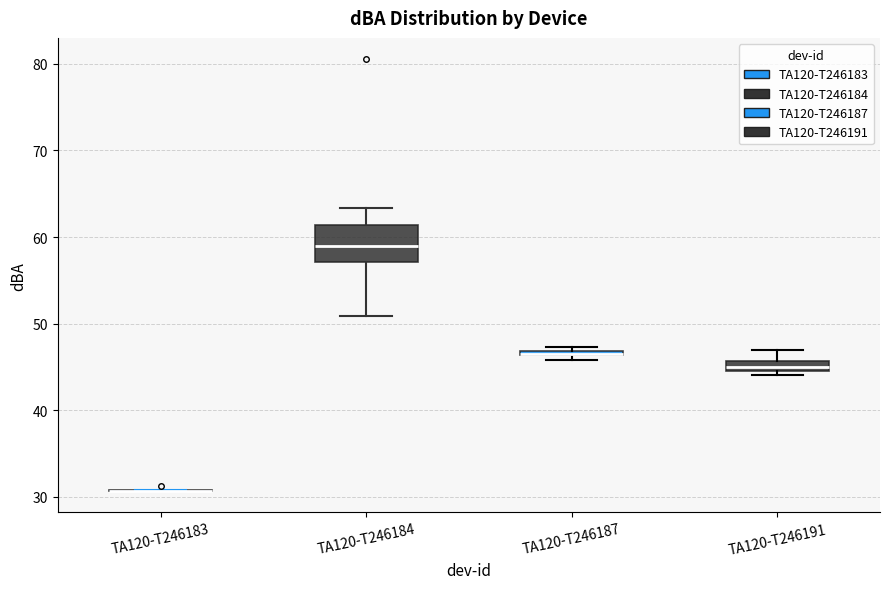

Where is the lower edge of the box for TA120-T246191 on the y-axis? The values are not printed on the chart, so give them approximately, as read against the axis.

45